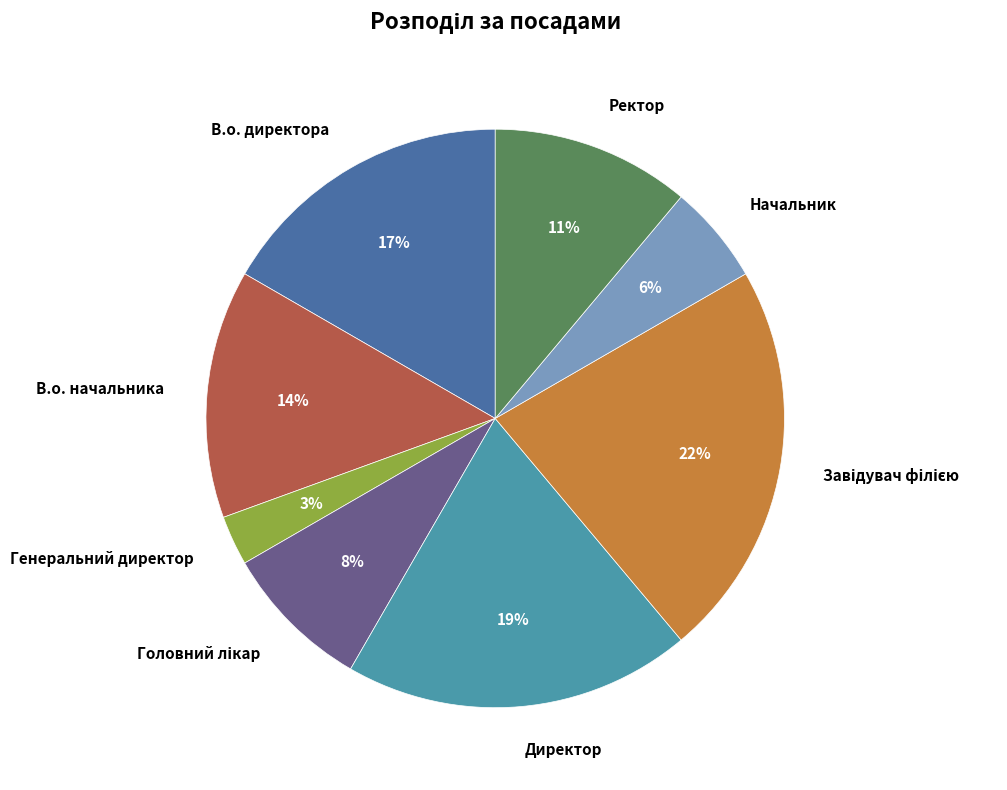

Which slice is the smallest?

Генеральний директор